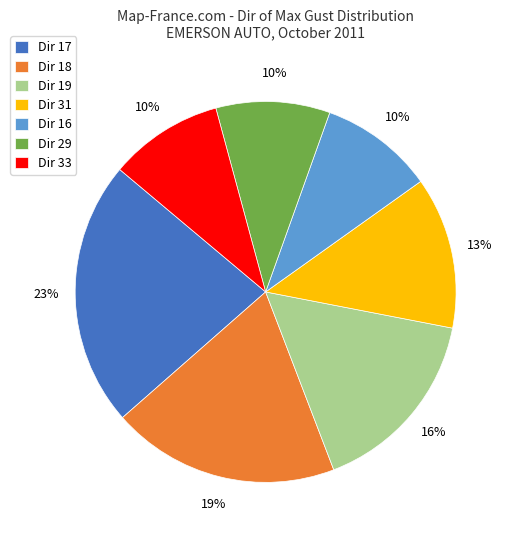

To the nearest percent, what percentage of the pie is Dir 17?

23%